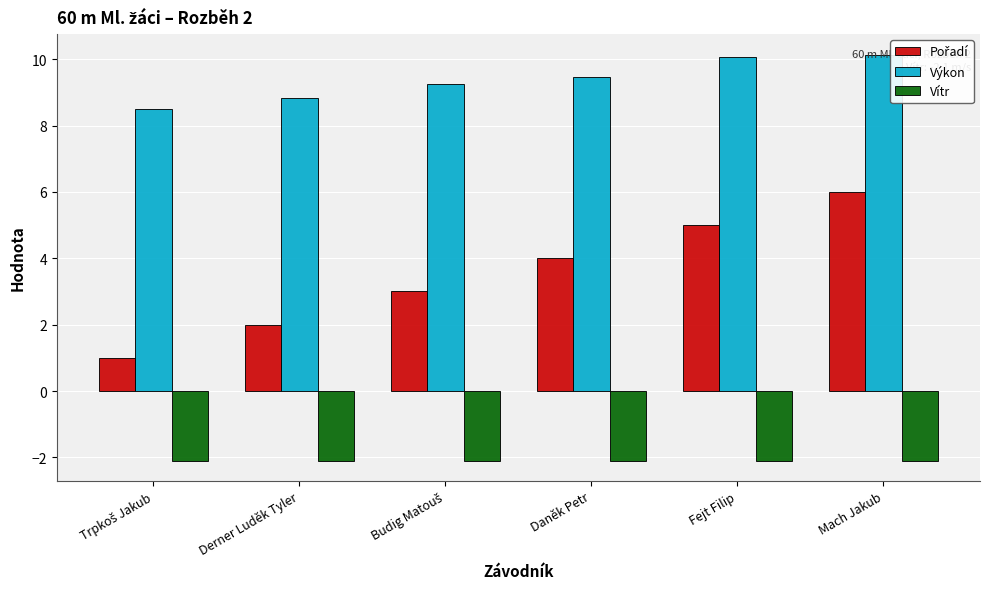

At which category is the sum across all series the highest?

Mach Jakub